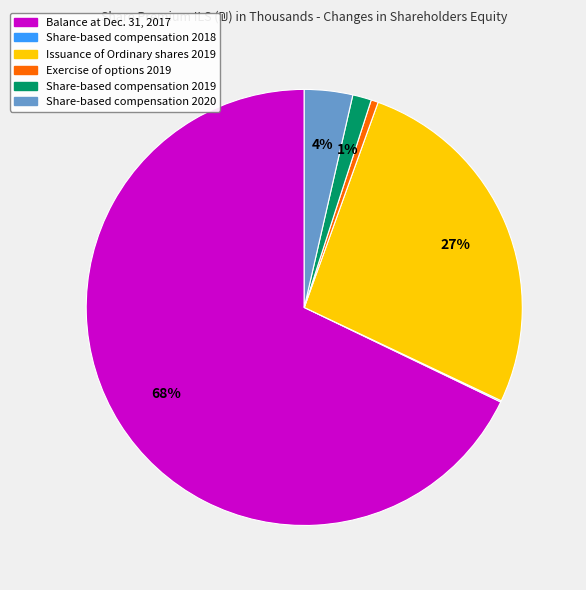

Combined, do Balance at Dec. 31, 2017 and Share-based compensation 2019 account for over 50%?

Yes